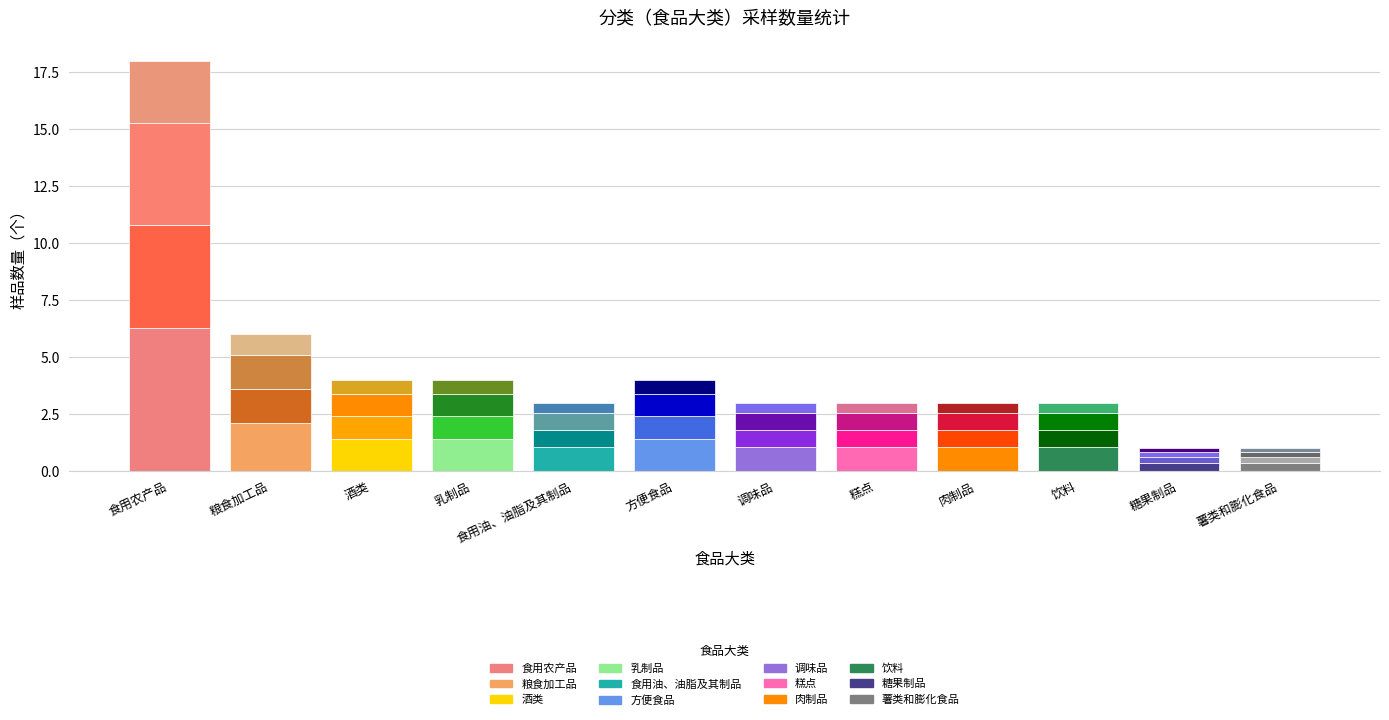

The sub_2 series shows 0.2 at 糖果制品. True or false?

True